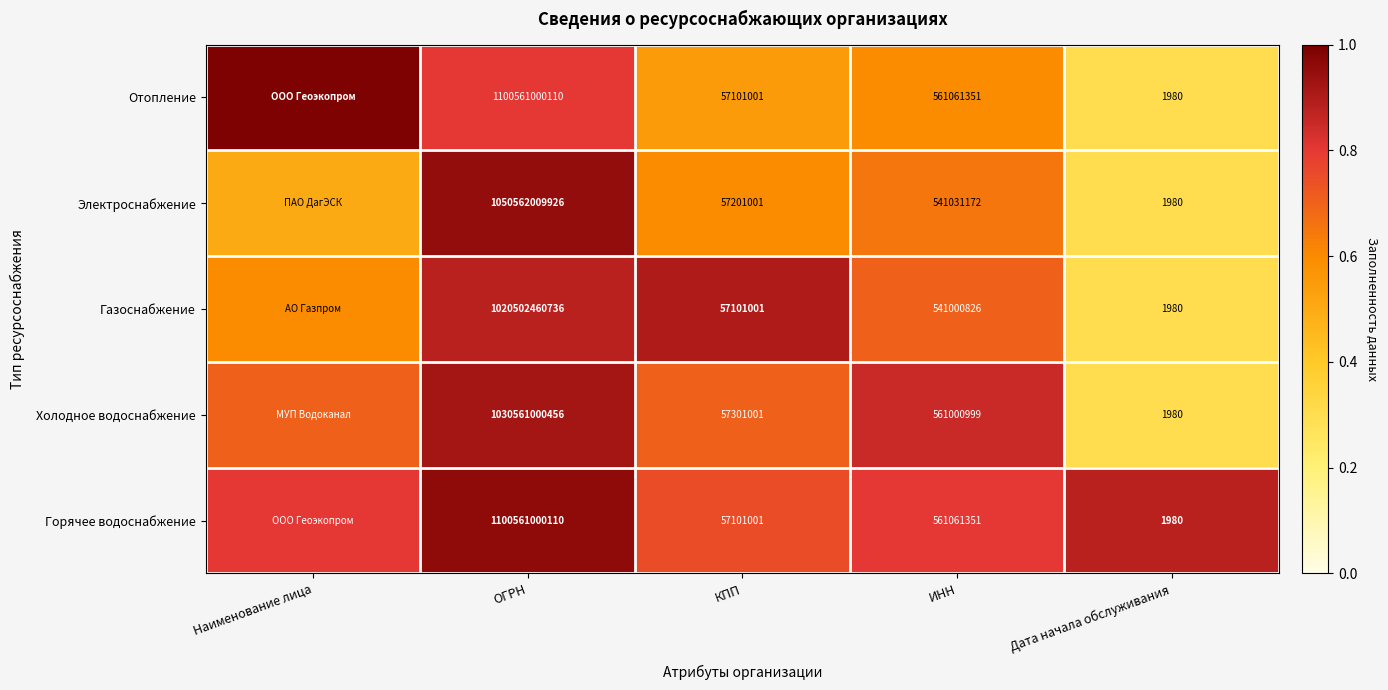

What is the maximum value shown in the chart?

1.0